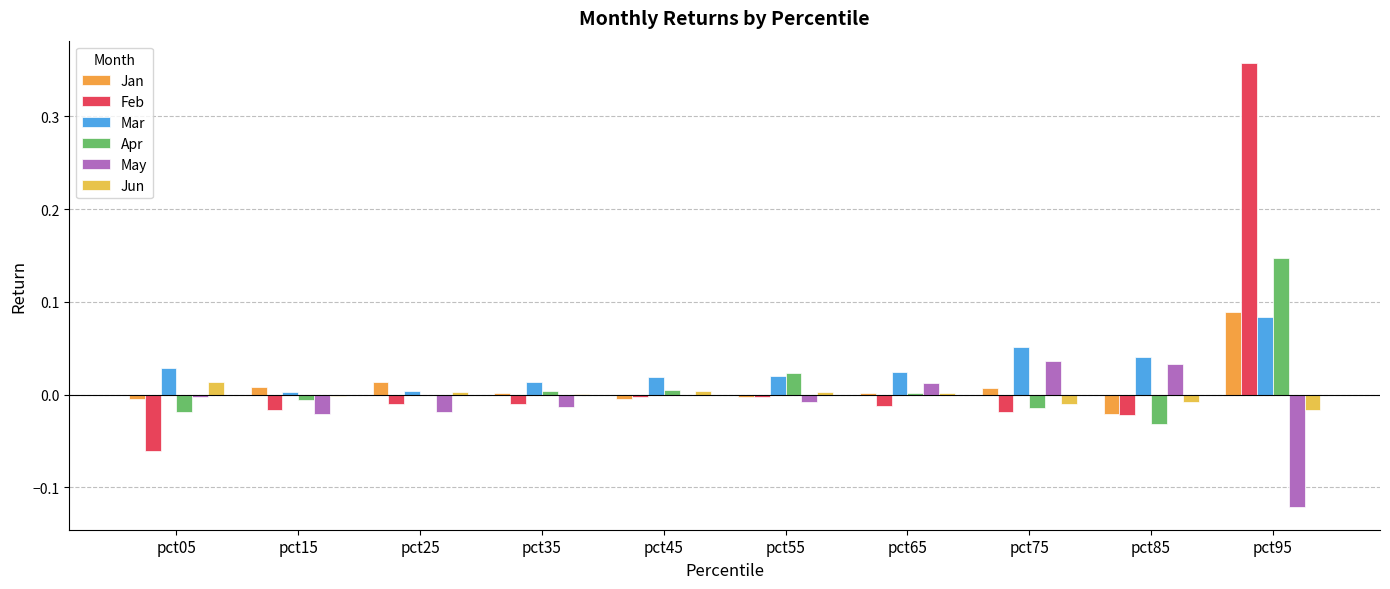

At which category is the sum across all series the highest?

pct95